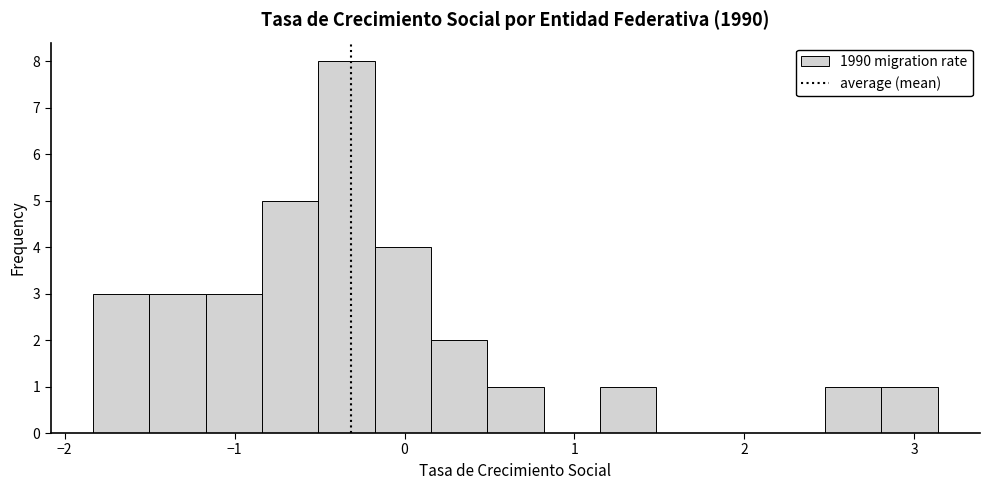

Read against the x-axis, roughly where is the centre of the tallest bar?

-0.3